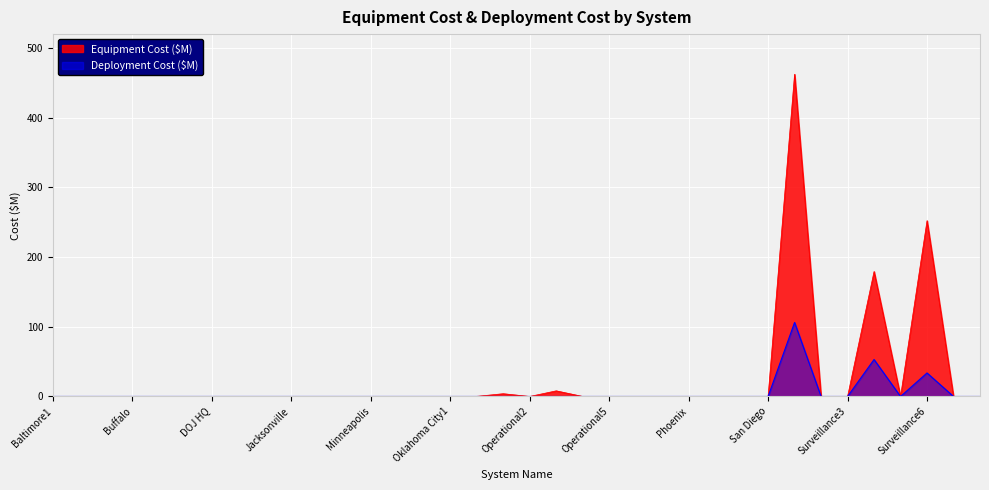

What is the difference between the second highest and second lowest values in the Equipment Cost ($M) series?

252.3